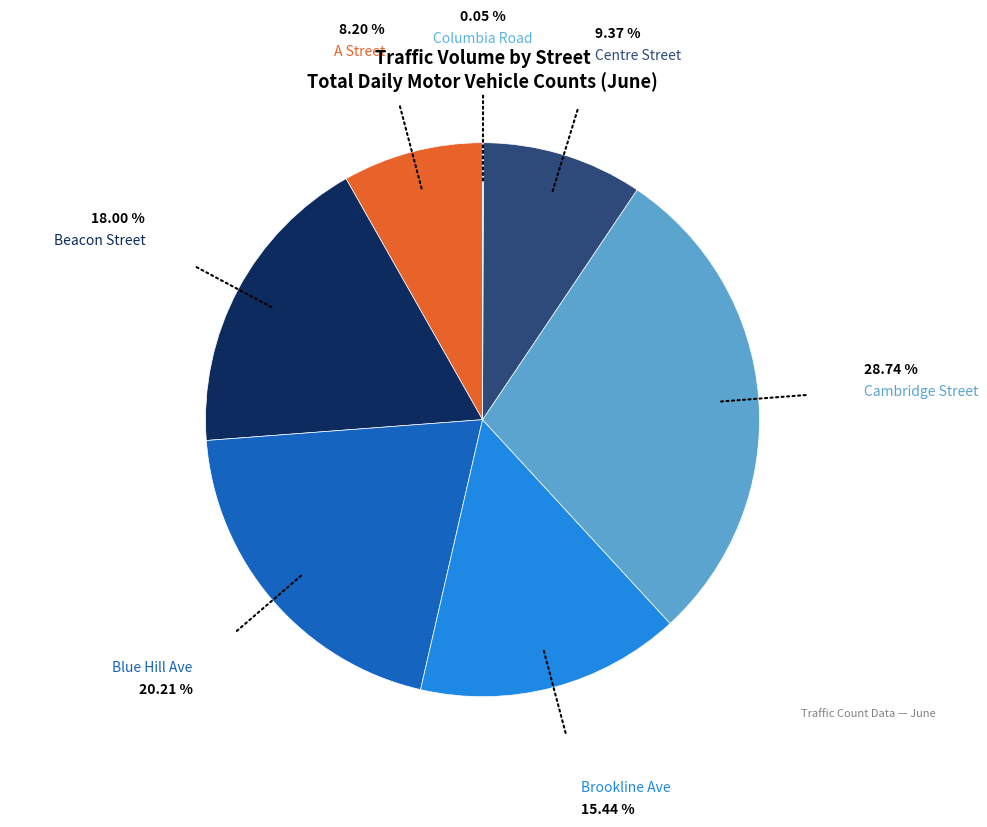

Is Centre Street the majority of the pie?

No